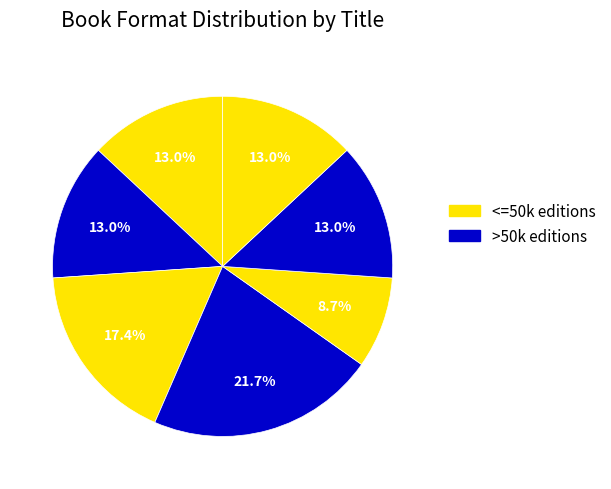

Rank the categories by value from highest to lowest.

Extra Credit, Half a World Away, My Nest of Silence, Forest World, Weedflower, Lunch Money, Shooting the Moon